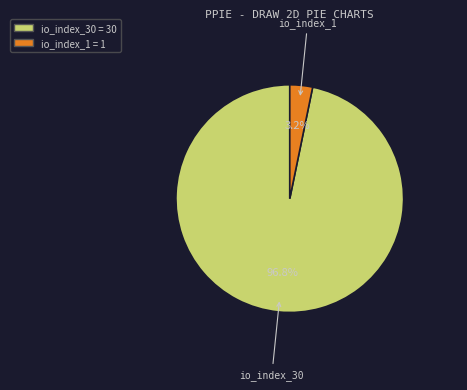

Which slice represents more than half of the pie?

io_index_30